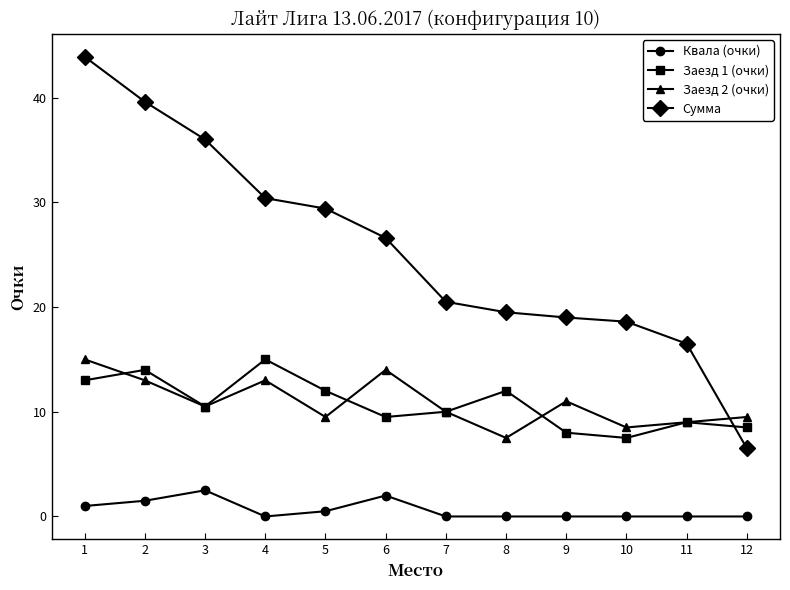

At which category is the sum across all series the highest?

1